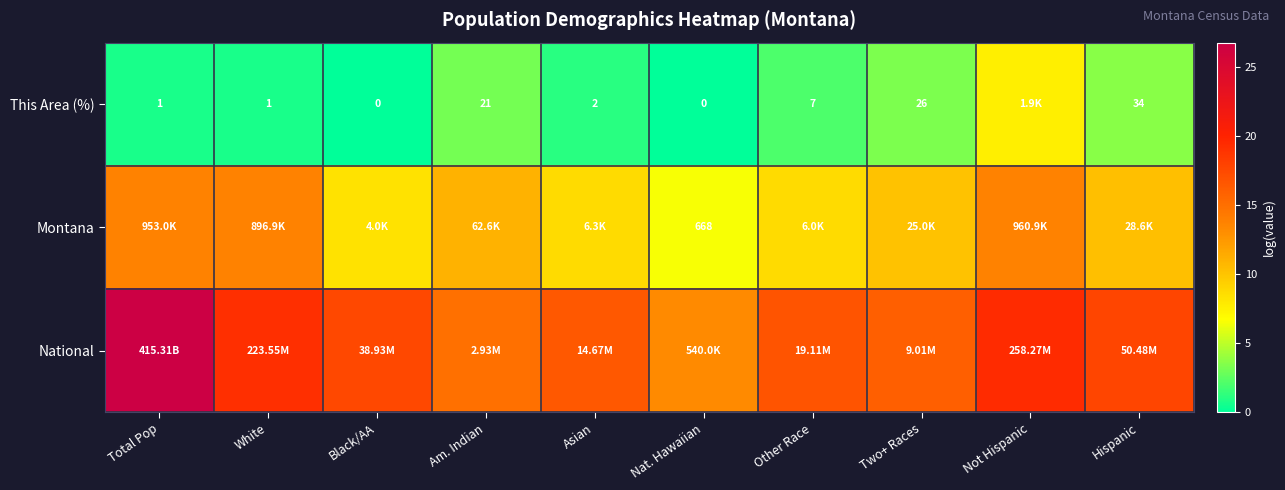

At how many categories does at least one series exceed 12?

10